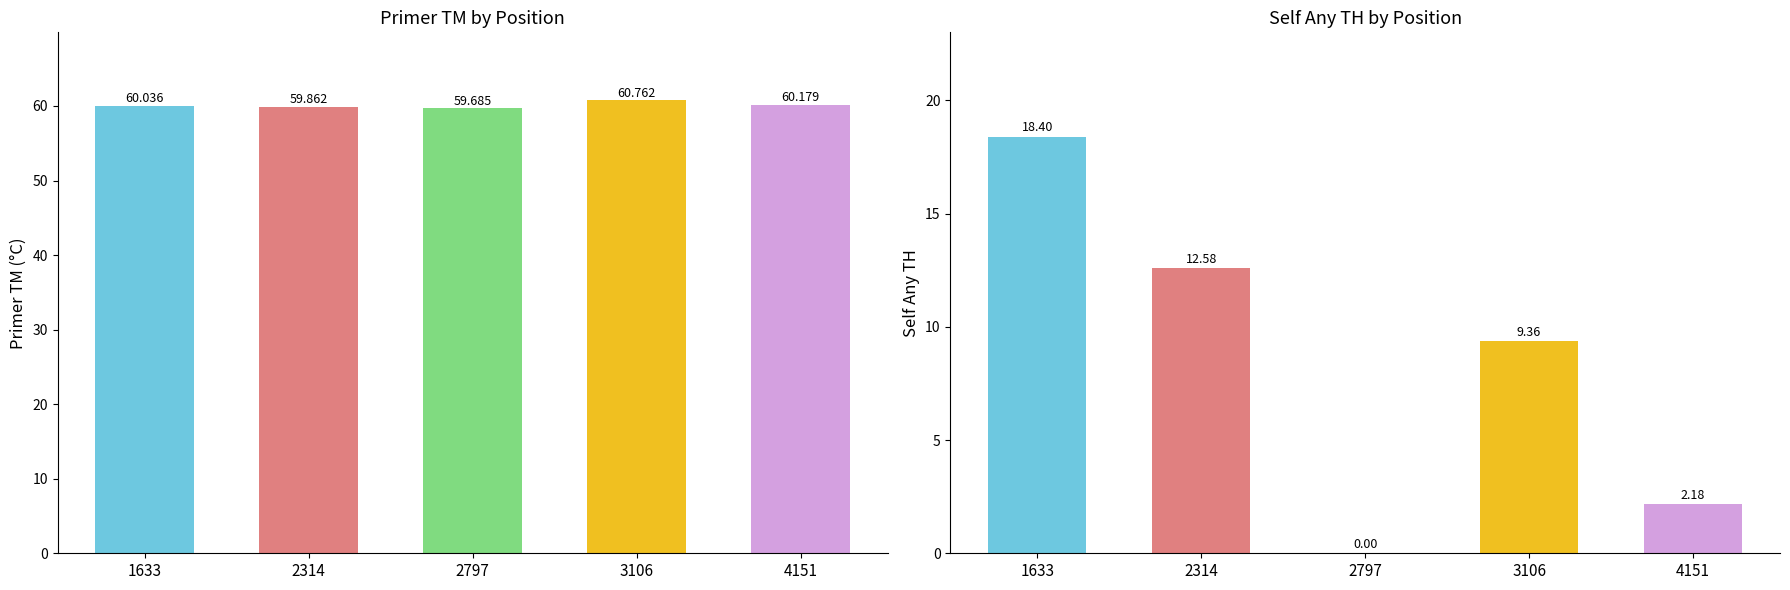

Which category has the lowest value across all series?

2797